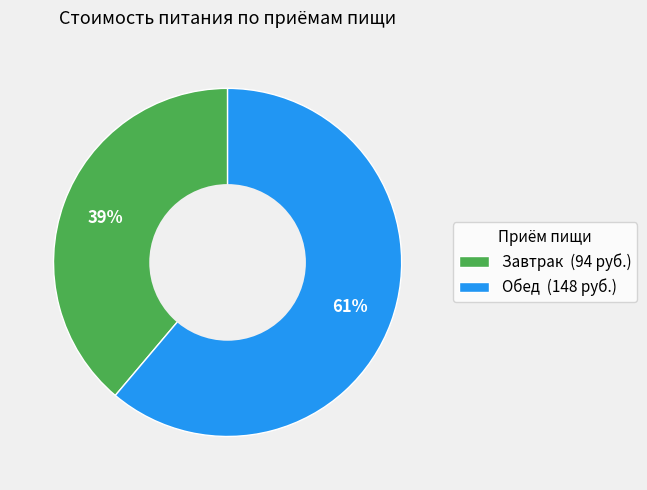

To the nearest percent, what is the average slice percentage?

50%